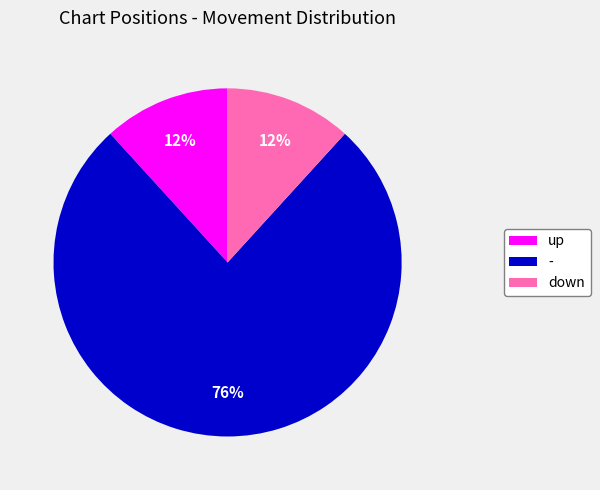

To the nearest percent, what portion does up represent?

12%